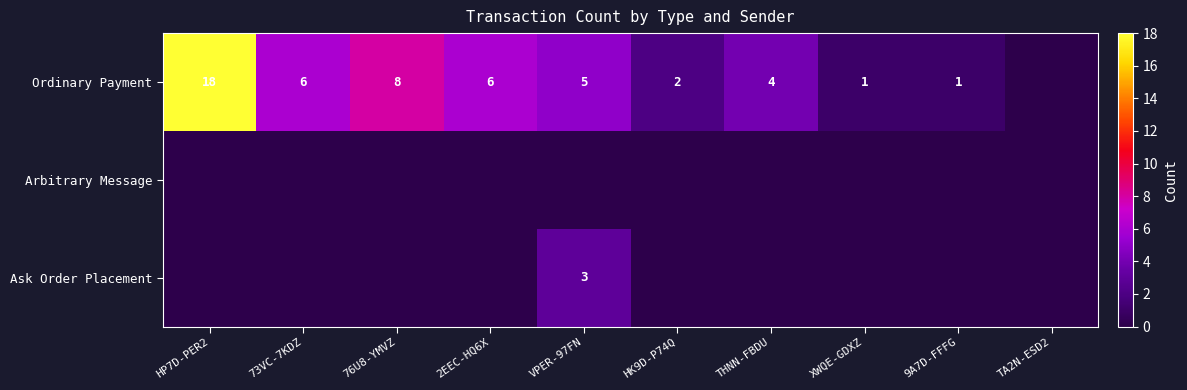

The value of Ordinary Payment at 2EEC-HQ6X is 6. True or false?

True